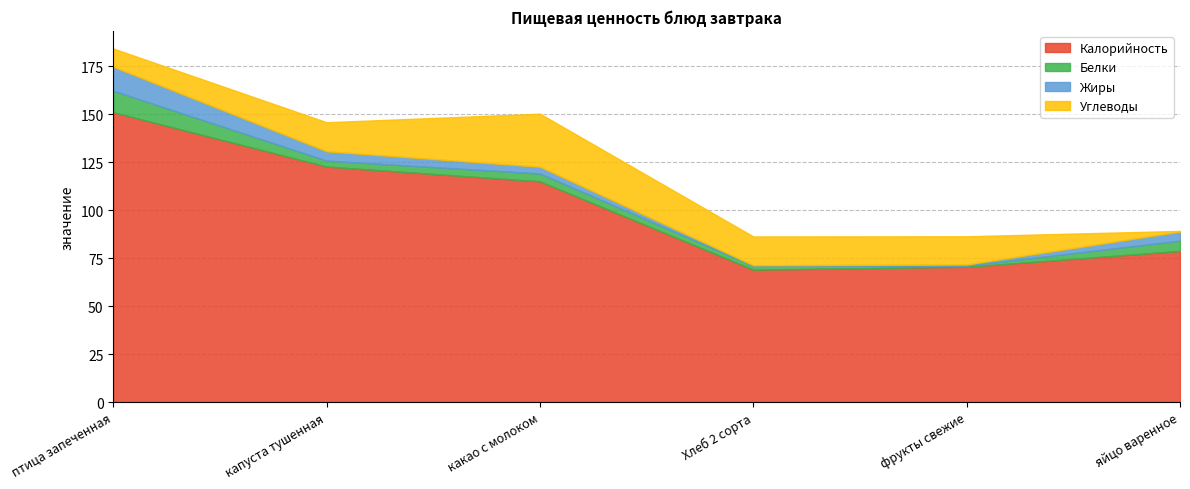

Where does the Калорийность series first go above 115?

птица запеченная